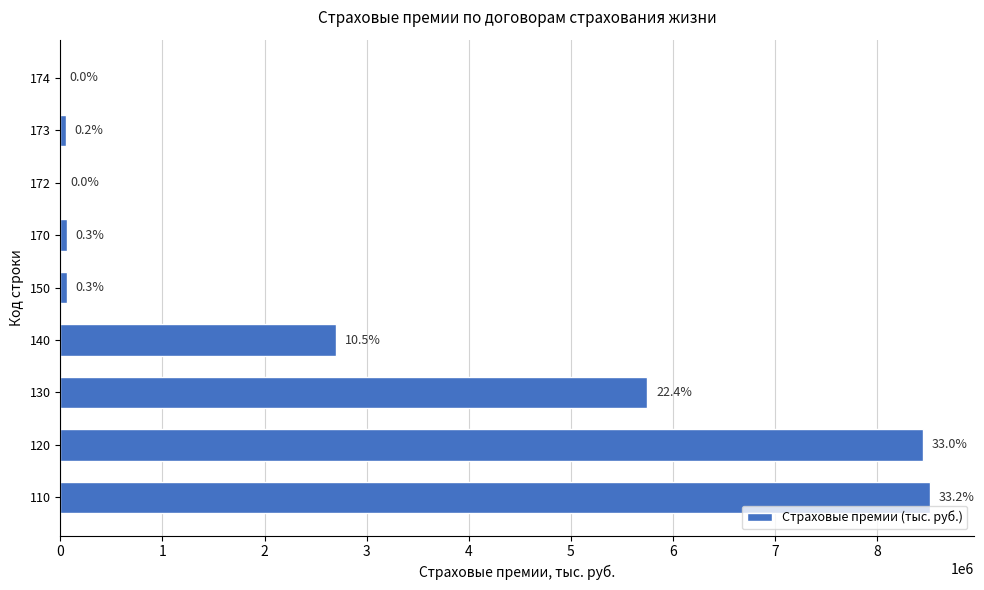

Are the bars horizontal?

Yes